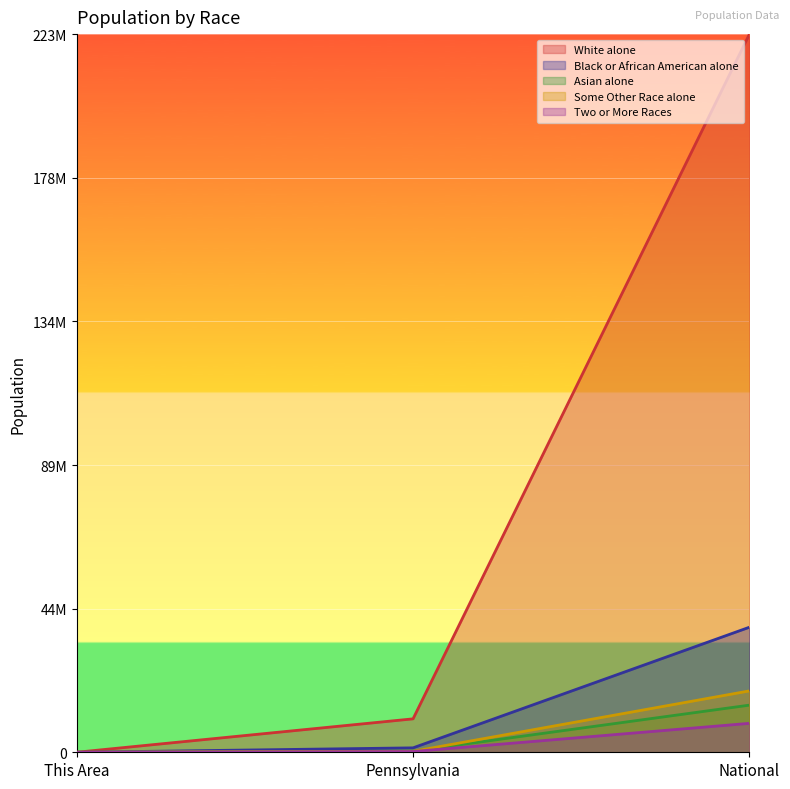

Which label corresponds to the smallest value in the chart?

This Area